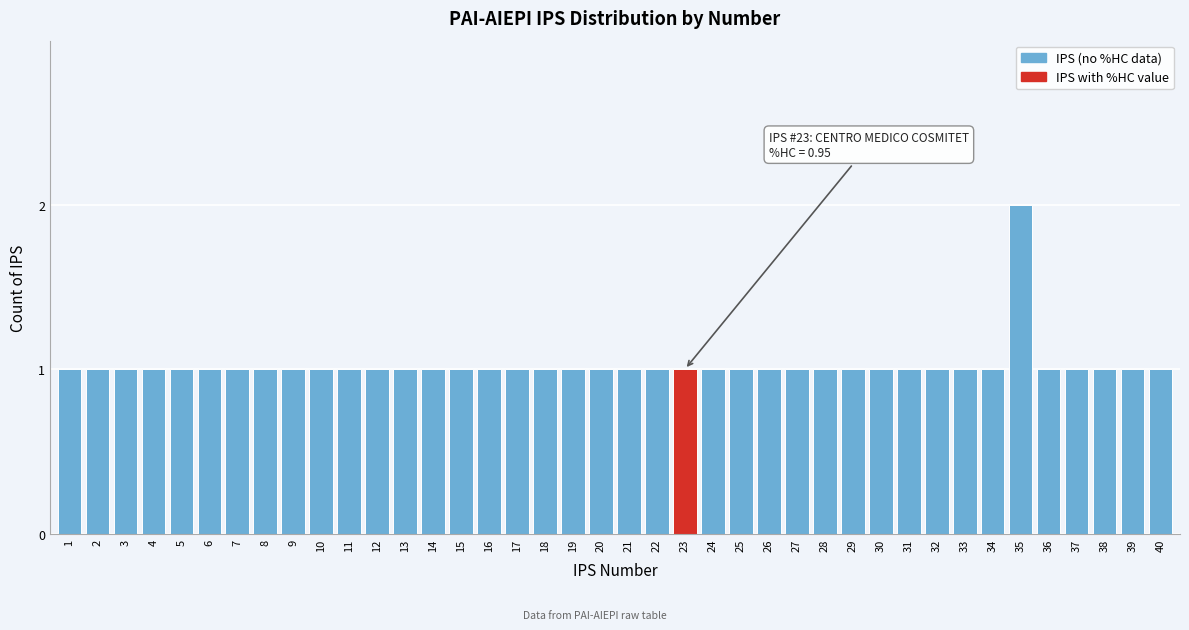

What is the value of the 5th bar from the left?

1